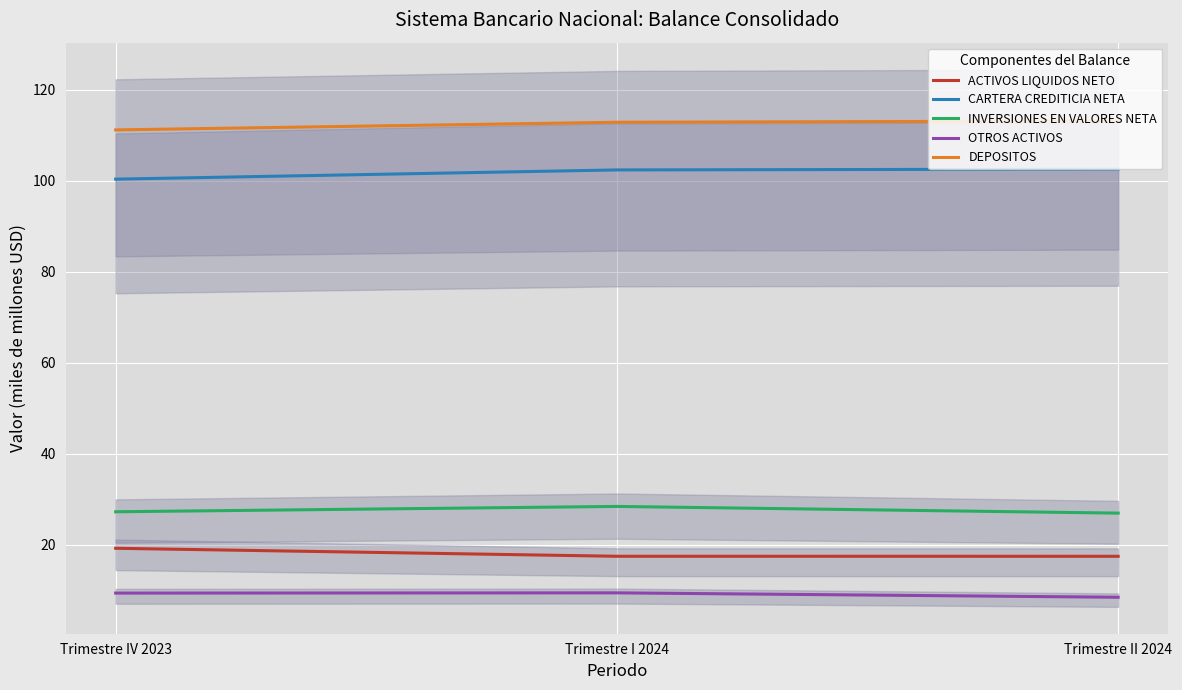

Read the ACTIVOS LIQUIDOS NETO value at Trimestre IV 2023.

19.2